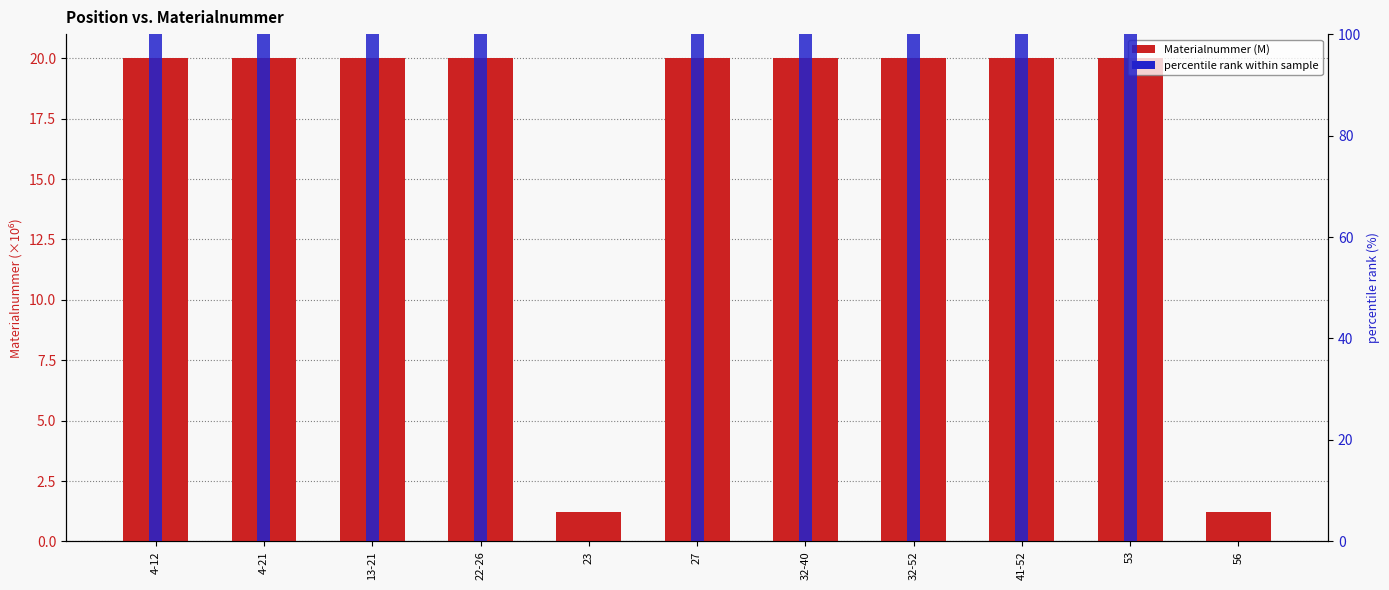

What is the label of the 4th bar from the left?

22-26